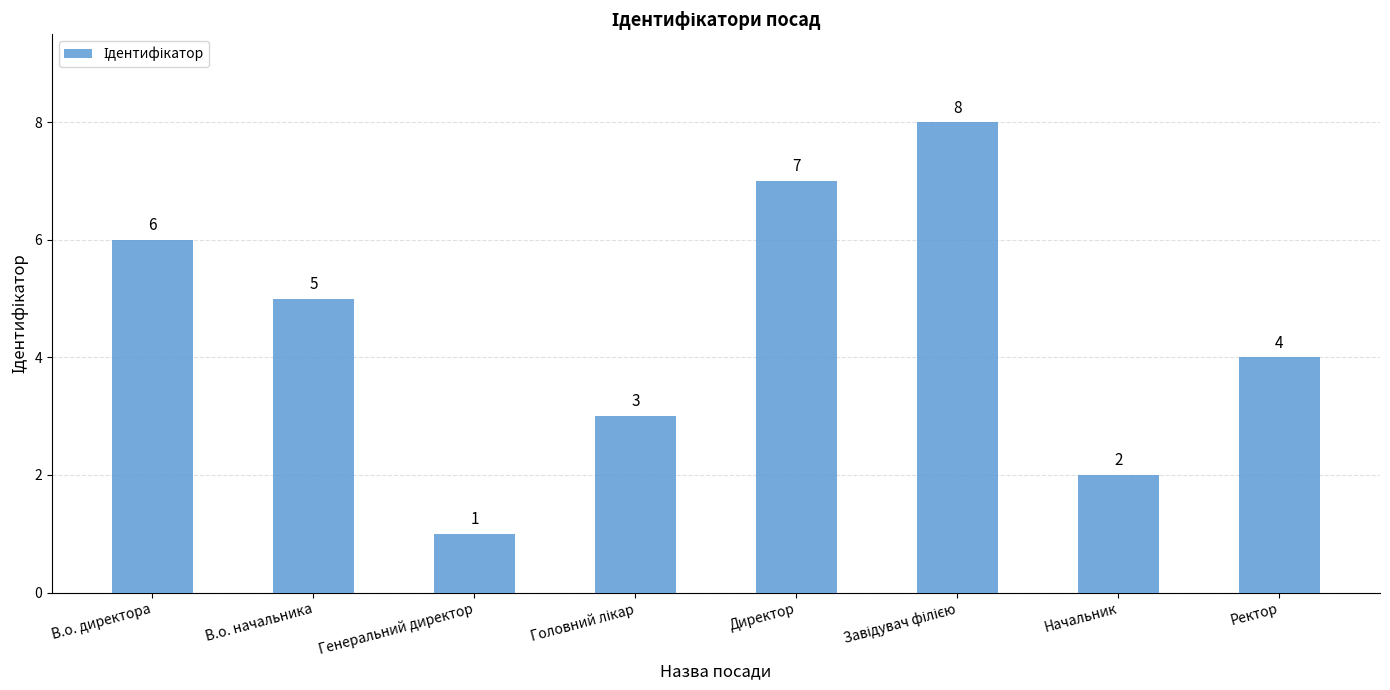

What is the sum of all values?

36